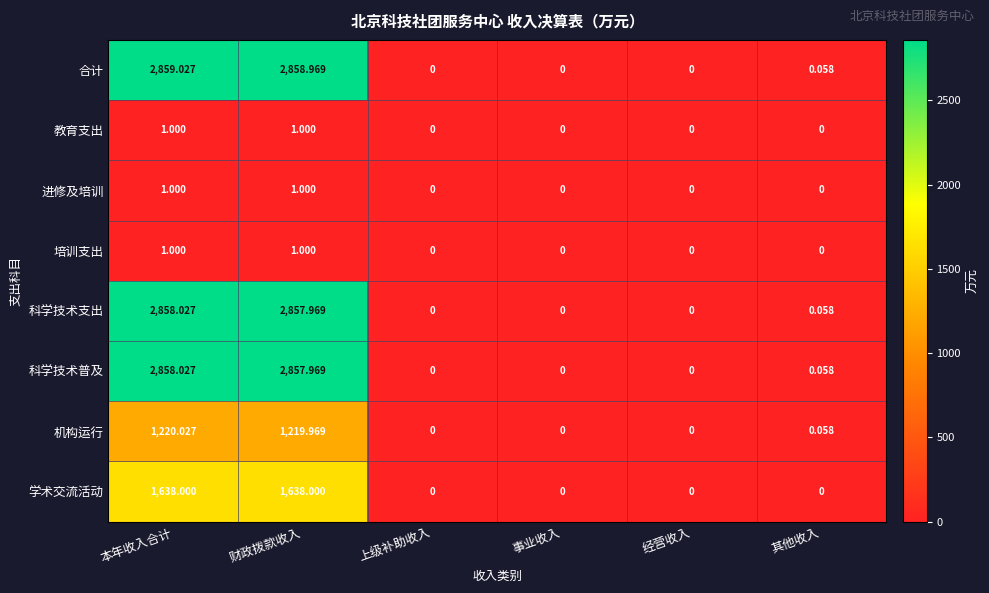

Is the value of 科学技术支出 at 本年收入合计 greater than the value of 进修及培训 at 其他收入?

Yes